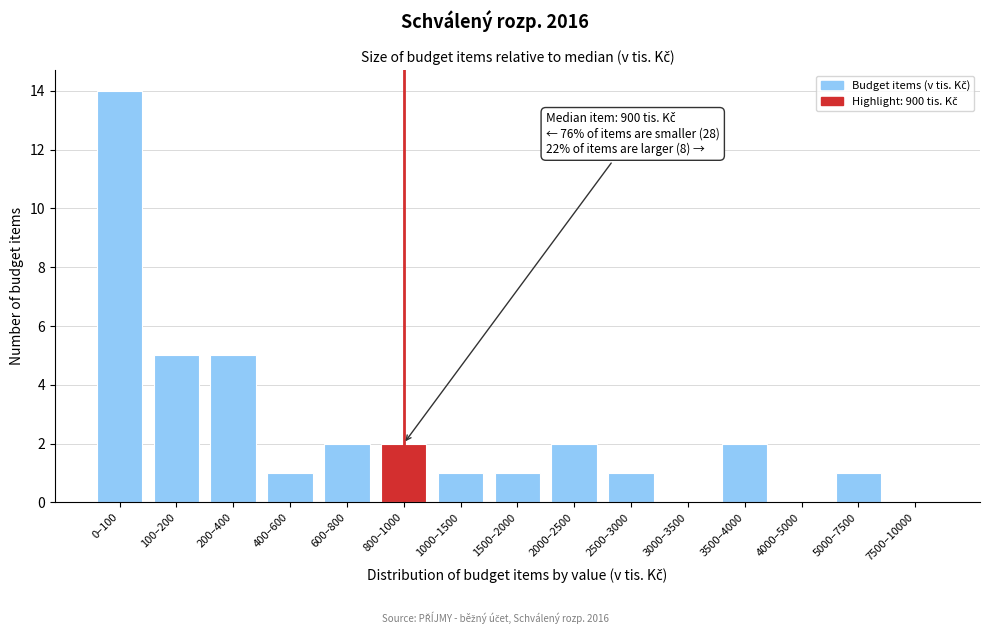

Reading left to right, transcribe all the data shown in this chart.

0–100=14	100–200=5	200–400=5	400–600=1	600–800=2	800–1000=2	1000–1500=1	1500–2000=1	2000–2500=2	2500–3000=1	3000–3500=0	3500–4000=2	4000–5000=0	5000–7500=1	7500–10000=0